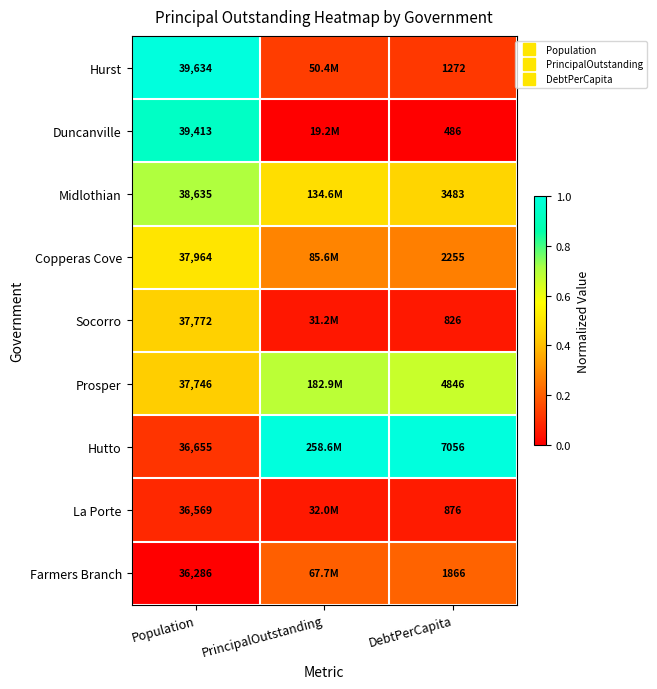

What is the minimum value for Socorro?

0.1